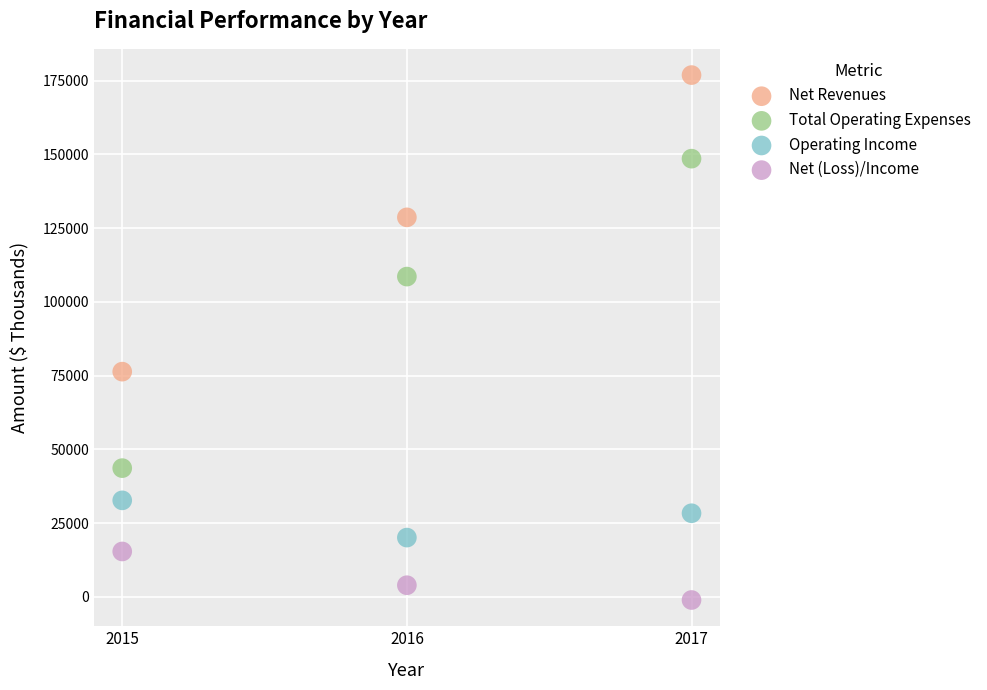

Which series has the largest Y range (max minus min)?

Total Operating Expenses